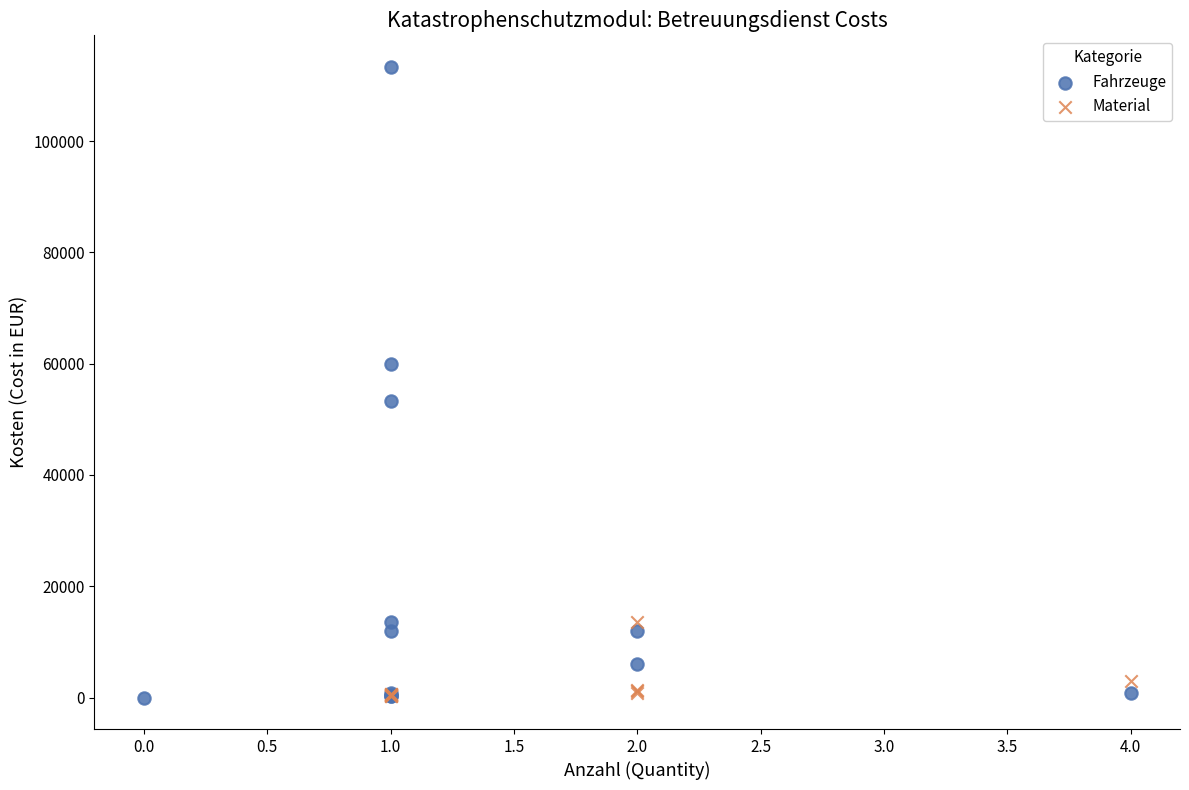

Which series has the widest spread of Y values?

Fahrzeuge